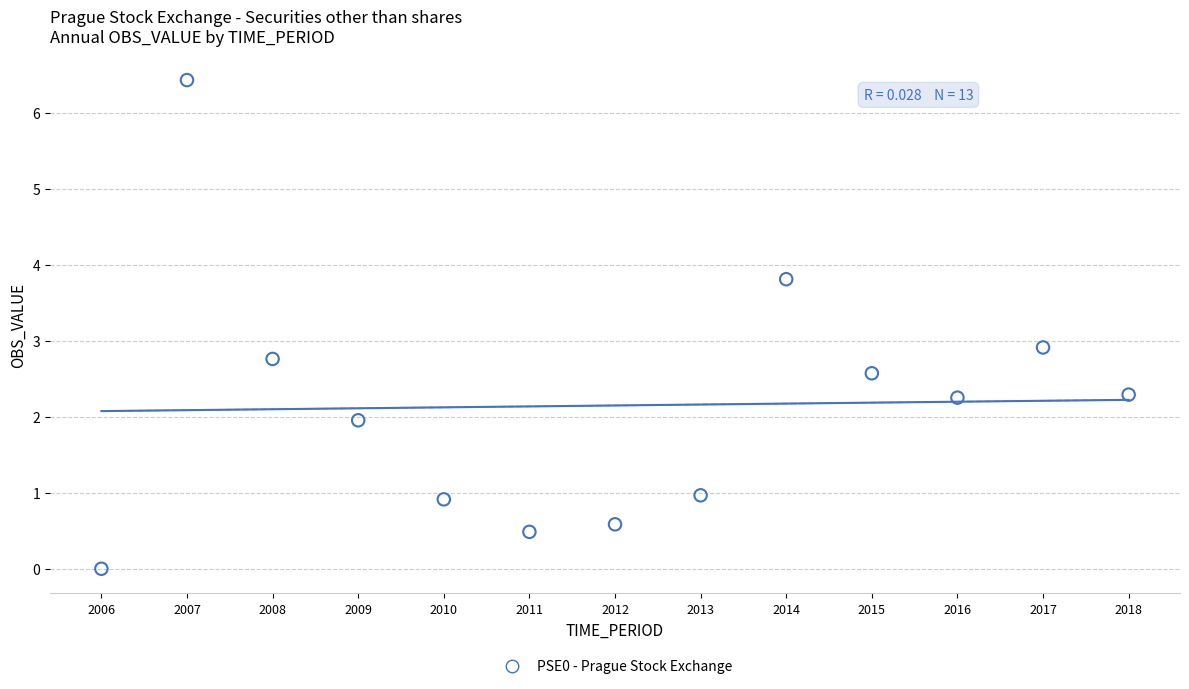

What is the range of X values (max minus min)?

12.0